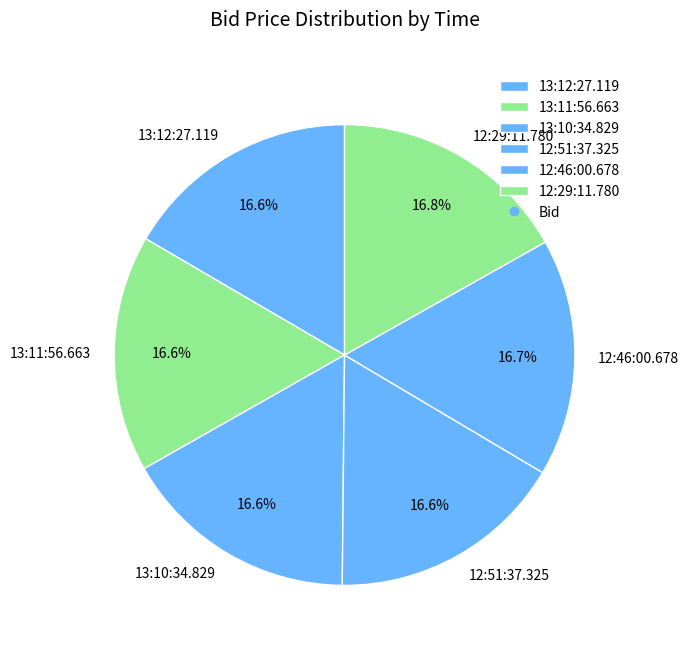

To the nearest percent, what percentage of the pie is 12:46:00.678?

17%